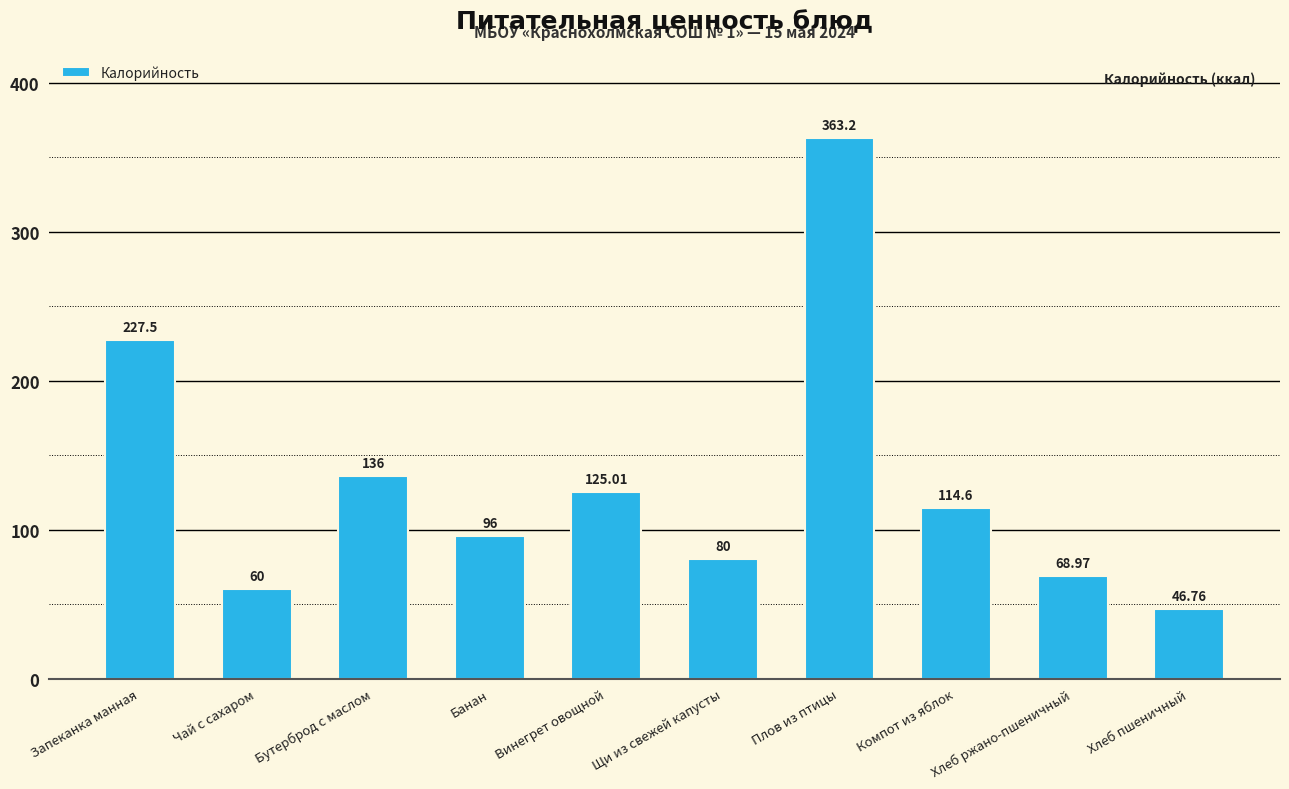

What is the label of the 2nd bar from the left?

Чай с сахаром